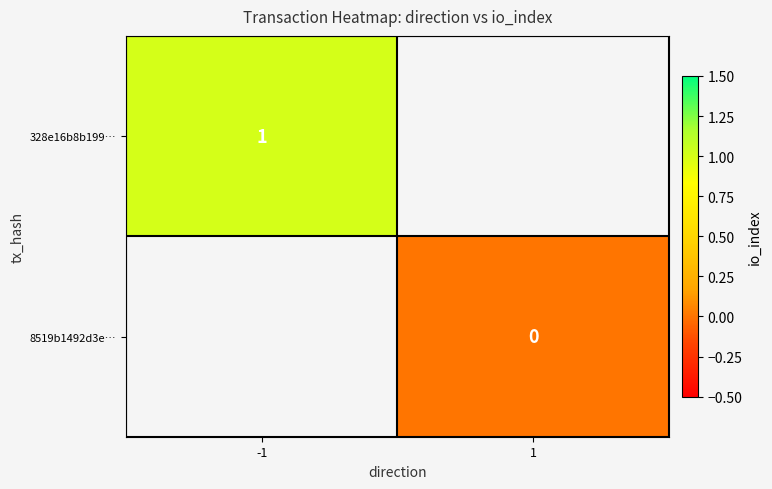

Is it true that 328e16b8b199… equals 0 at -1?

False